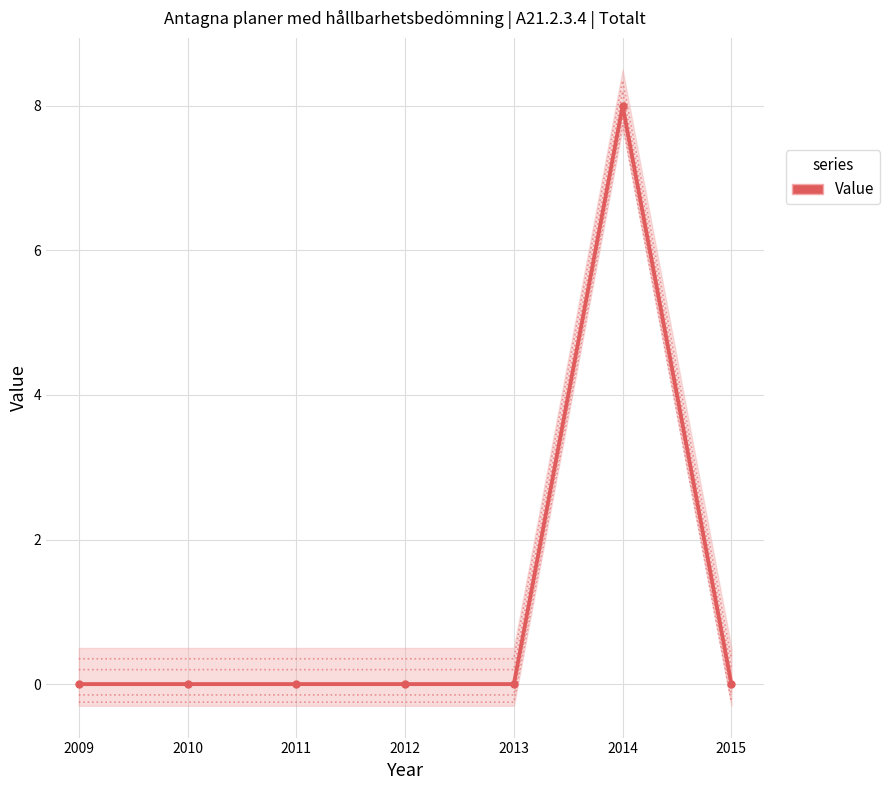

Which category has the lowest value across all series?

2009